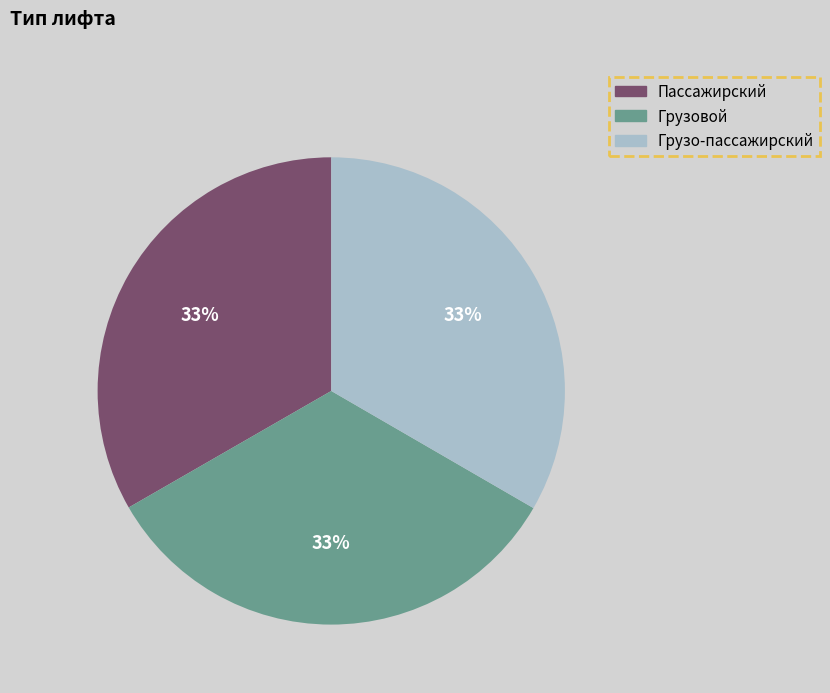

Do Пассажирский and Грузовой together represent more than half of the pie?

Yes